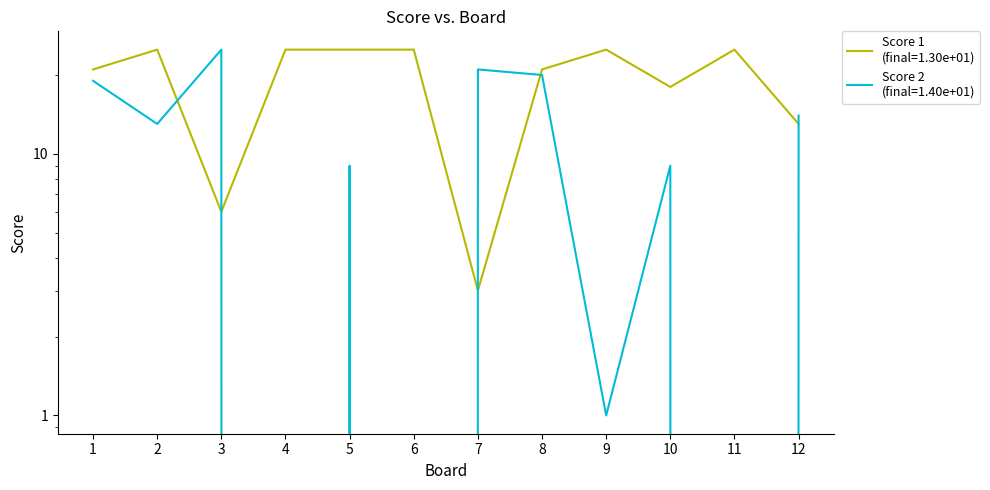

Where is the first local minimum for Score 2?

2